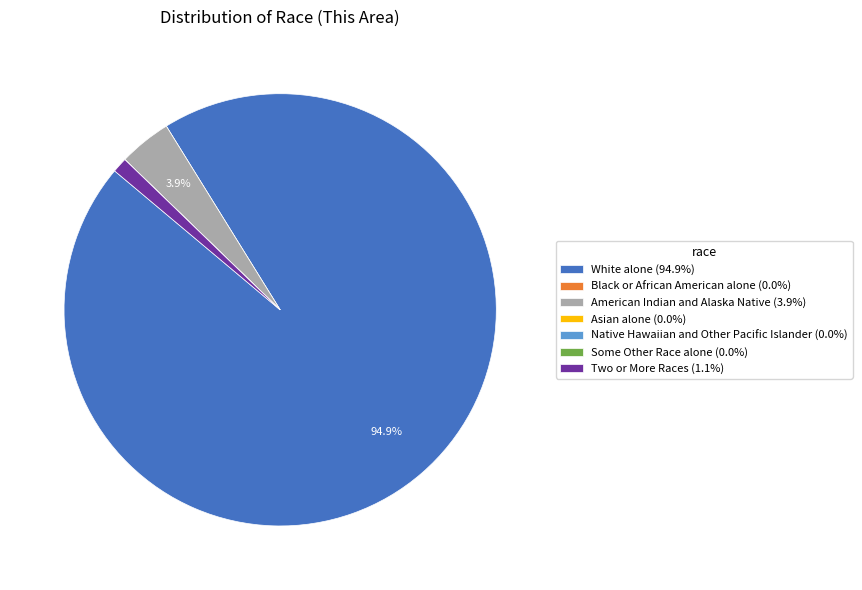

Does White alone (94.9%) account for over 50% of the chart?

Yes